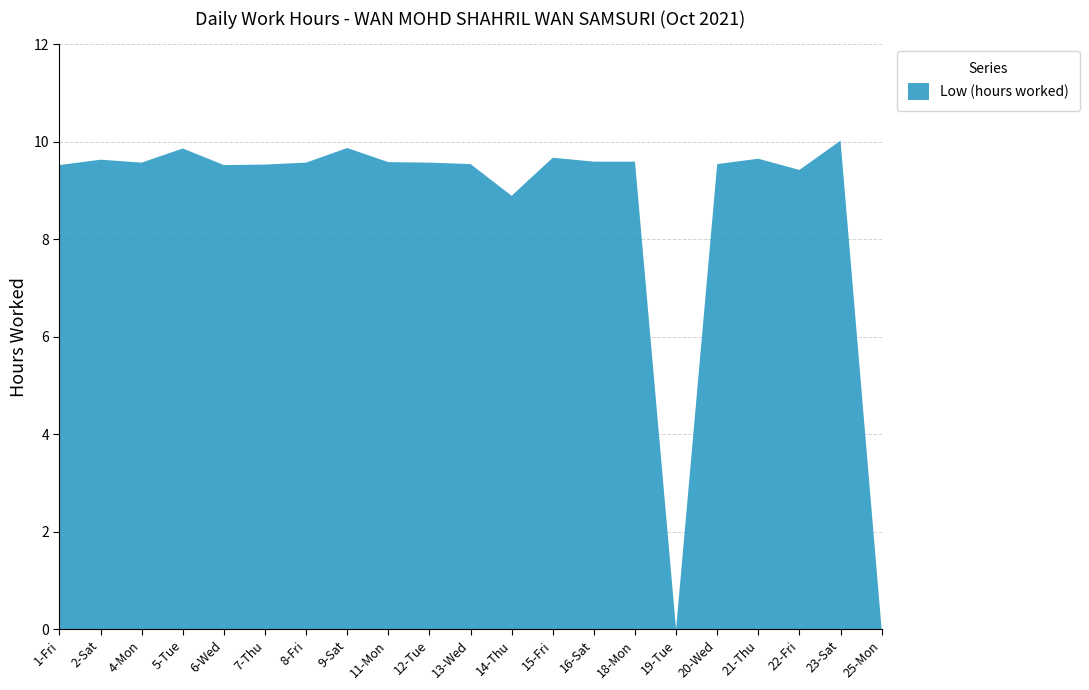

Reading left to right, what are all the values shown in this chart?

1-Fri=9.5	2-Sat=9.6	4-Mon=9.6	5-Tue=9.9	6-Wed=9.5	7-Thu=9.5	8-Fri=9.6	9-Sat=9.9	11-Mon=9.6	12-Tue=9.6	13-Wed=9.5	14-Thu=8.9	15-Fri=9.7	16-Sat=9.6	18-Mon=9.6	19-Tue=0.0	20-Wed=9.5	21-Thu=9.7	22-Fri=9.4	23-Sat=10.0	25-Mon=0.0